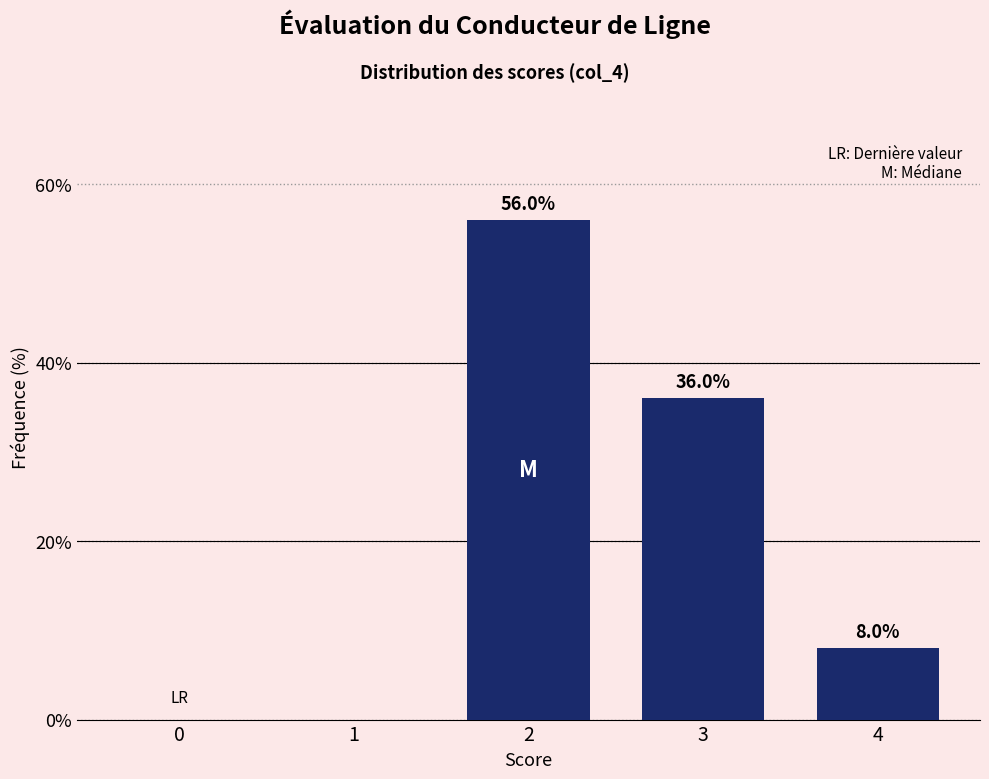

Reading left to right, list all the values displayed in this chart.

0=0.0	1=0.0	2=56.0	3=36.0	4=8.0